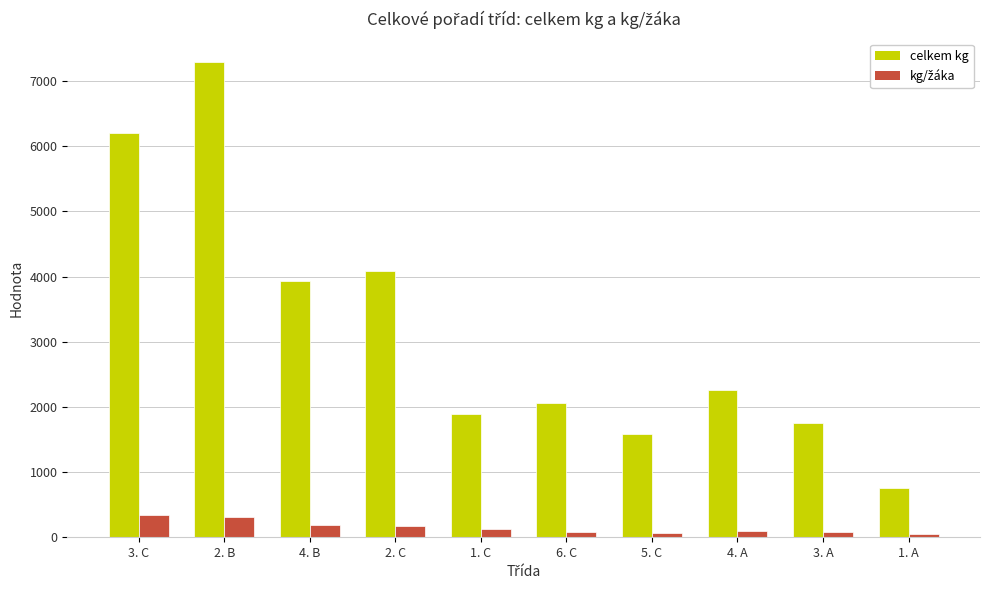

How many categories are shown in the chart?

10